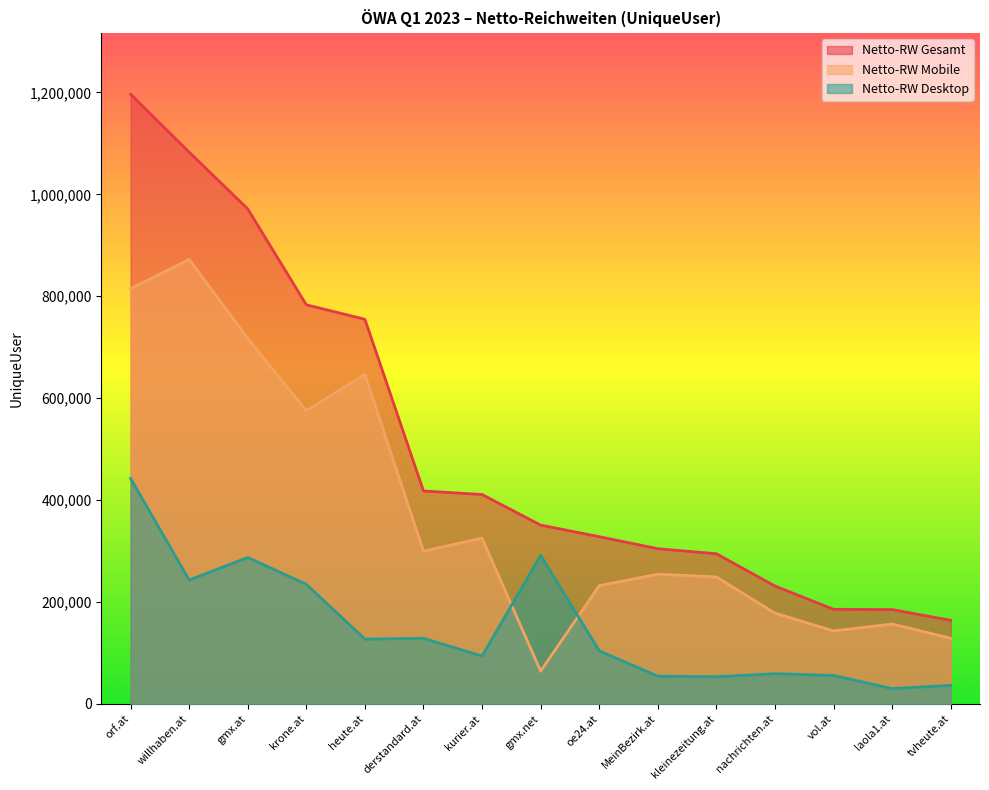

Which category has the highest value in the Netto-RW Desktop series?

orf.at